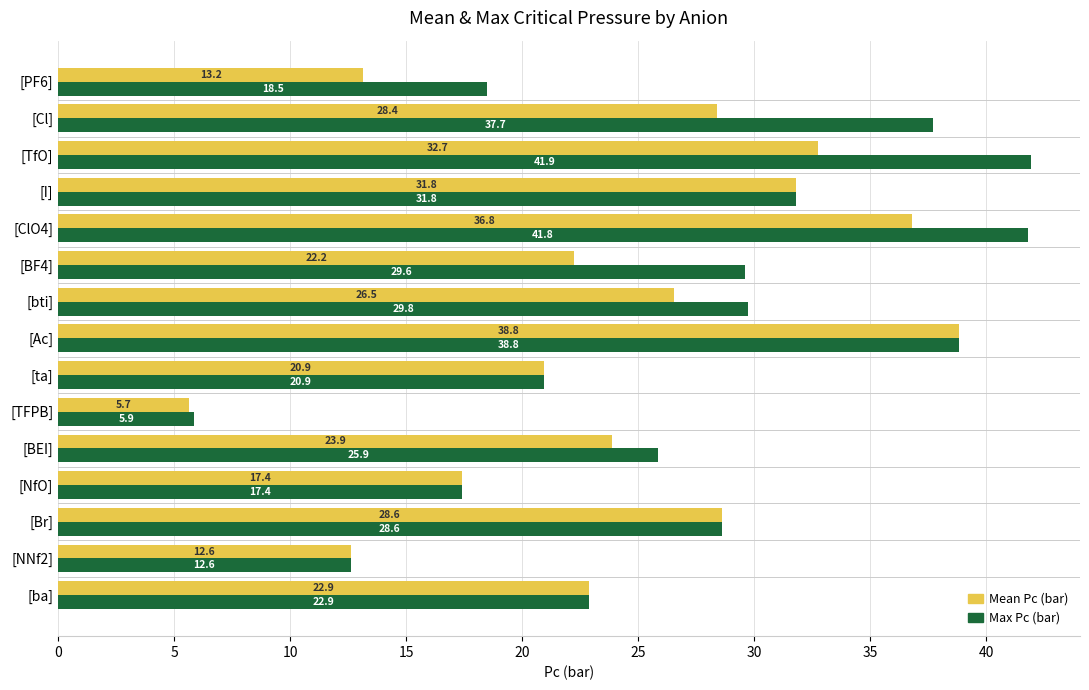

Which series changed the most between [ClO4] and [ba]?

Max Pc (bar)